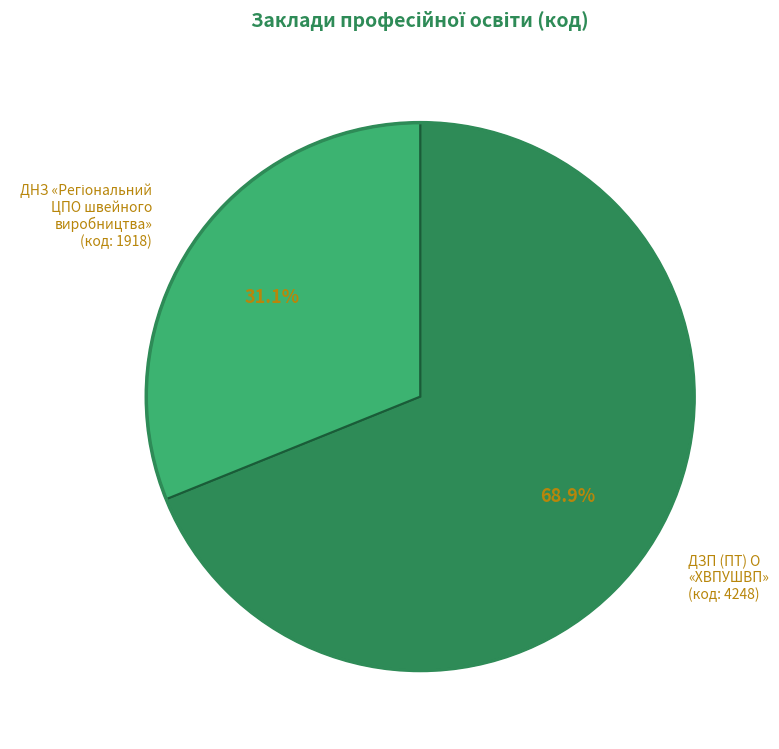

Is there any slice that represents more than half of the pie?

Yes